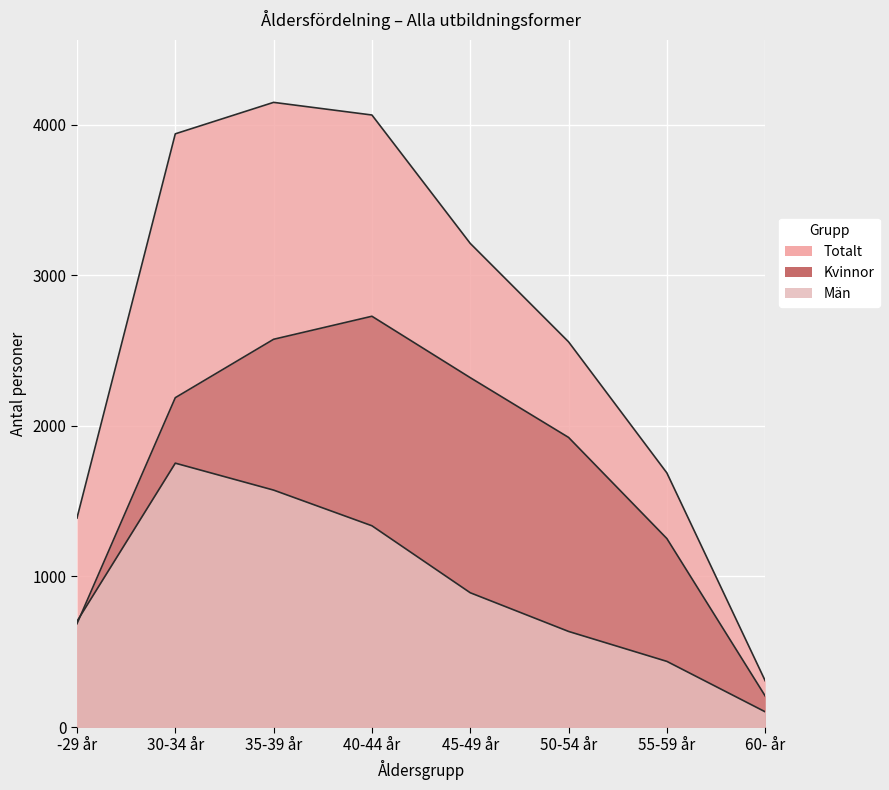

What is the value of the Totalt point at the 7th from the left?

1688